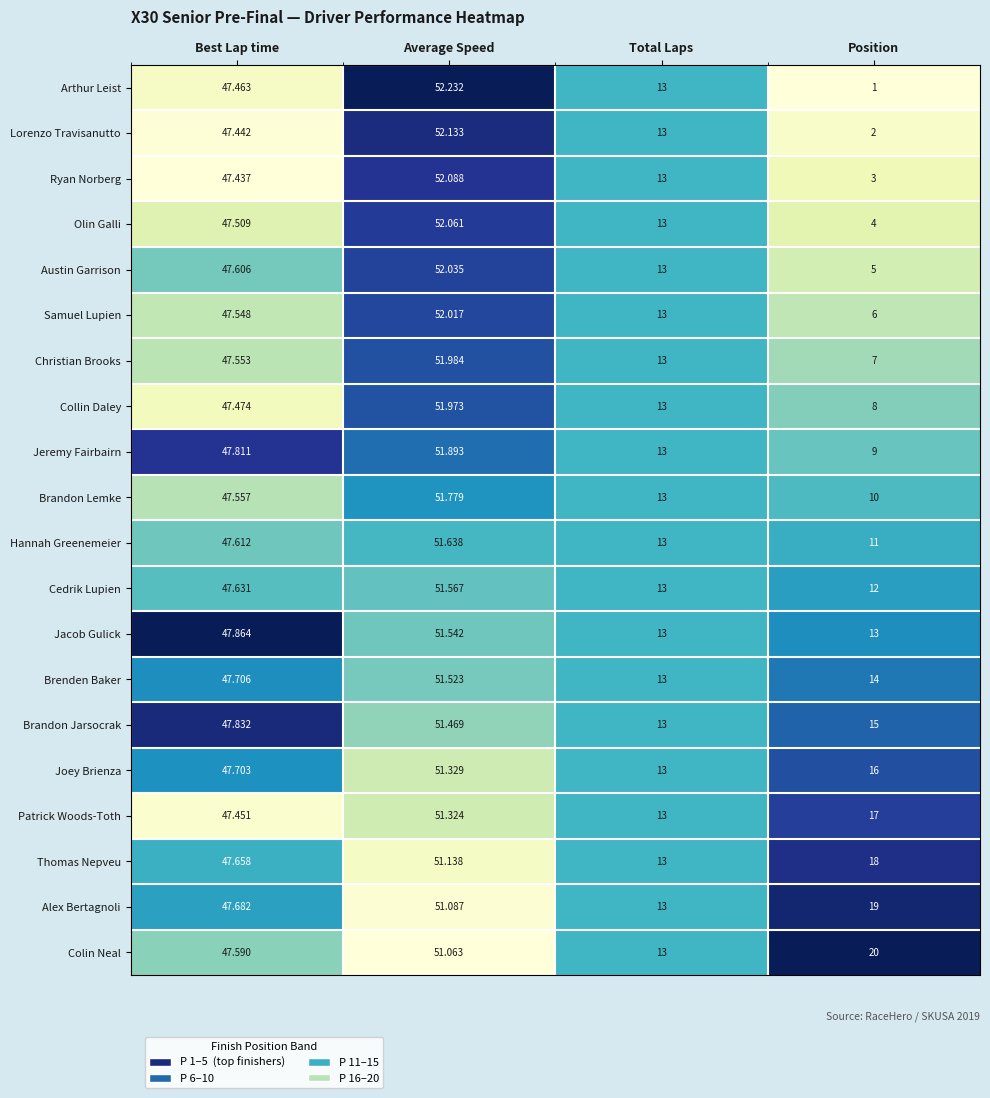

Rank the categories by Alex Bertagnoli value from highest to lowest.

Average Speed, Best Lap time, Position, Total Laps